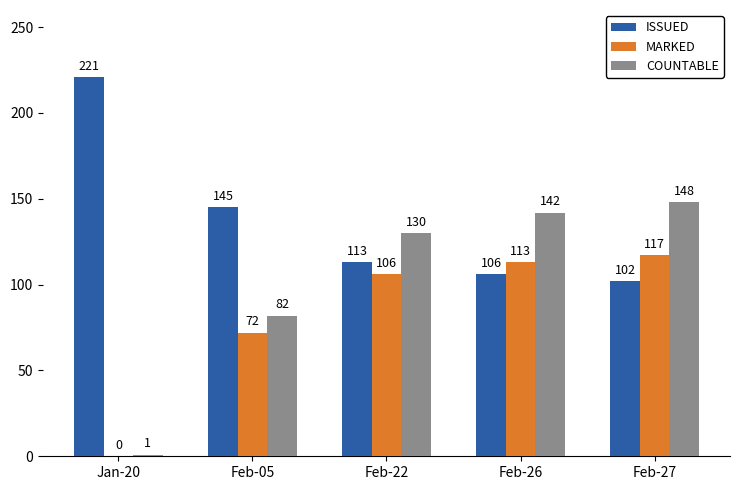

What is the sum of all MARKED values?

408